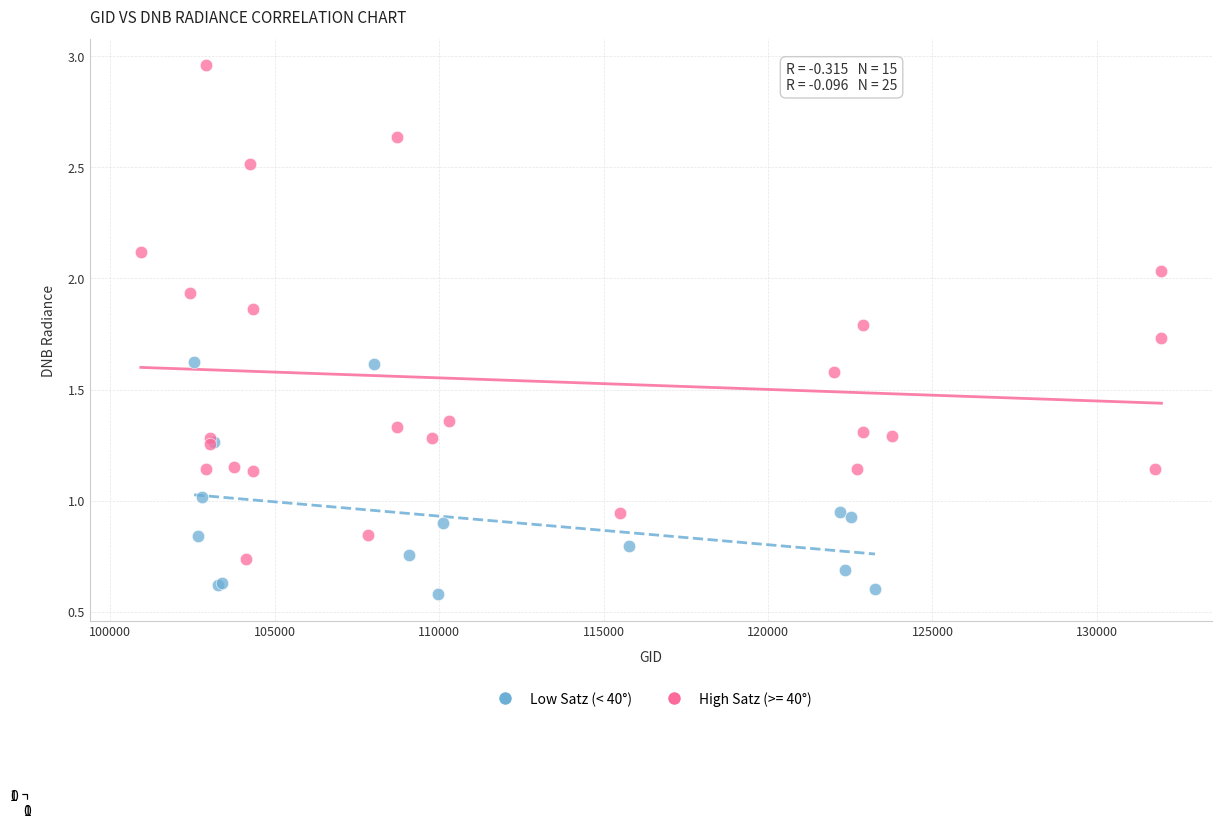

Which series has the widest spread of Y values?

High Satz (>= 40°)